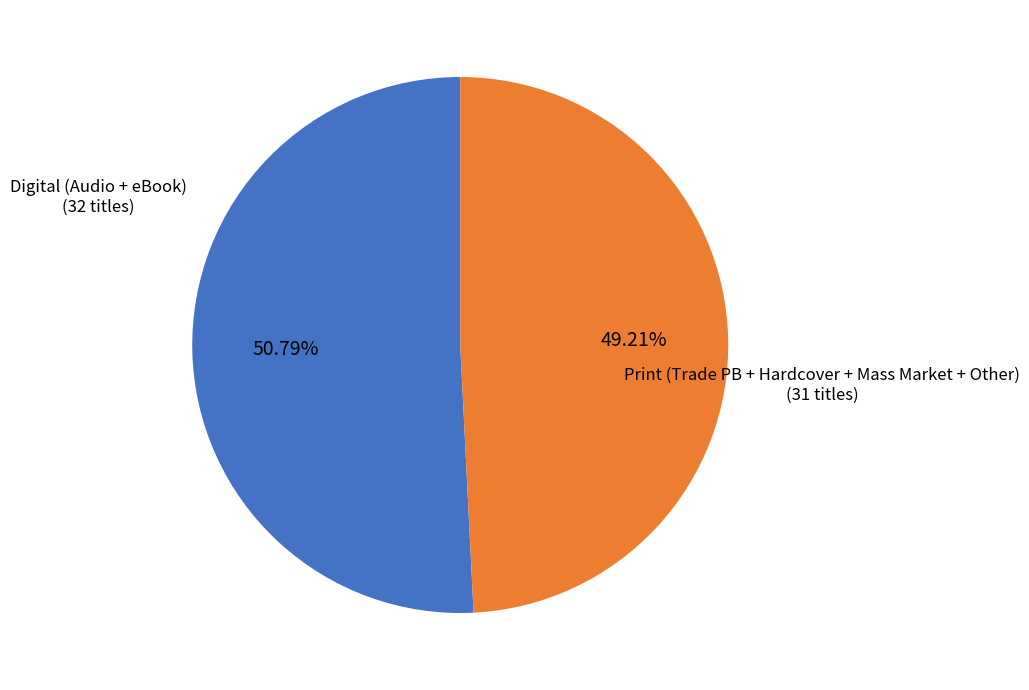

To the nearest percent, what is the difference between the largest and smallest slice percentages?

2%